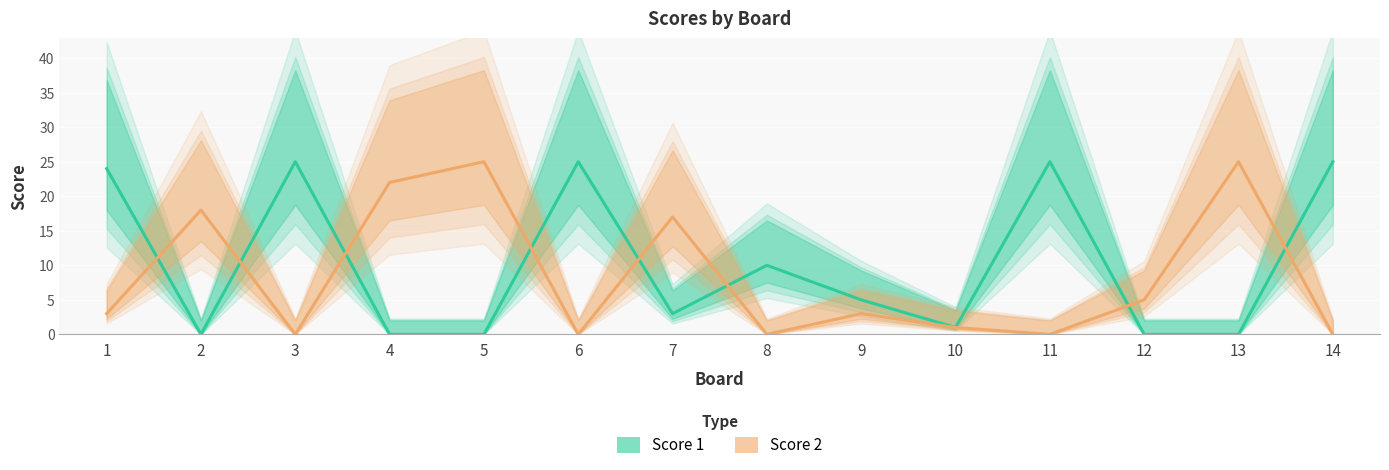

Which series changed the most between 10 and 11?

Score 1